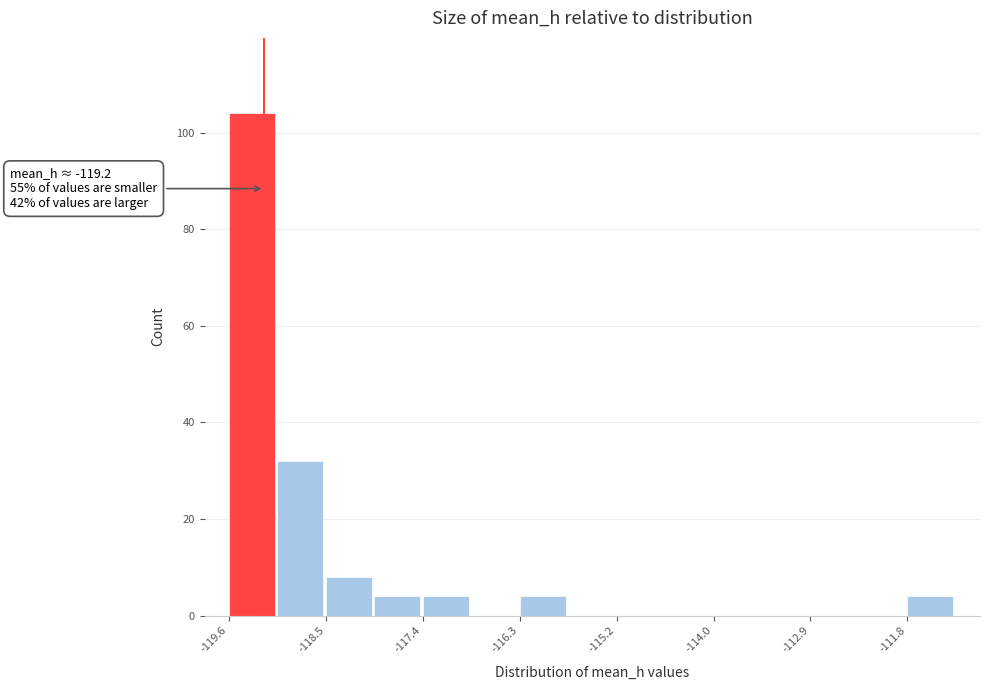

Read against the x-axis, roughly where is the centre of the tallest bar?

-119.4